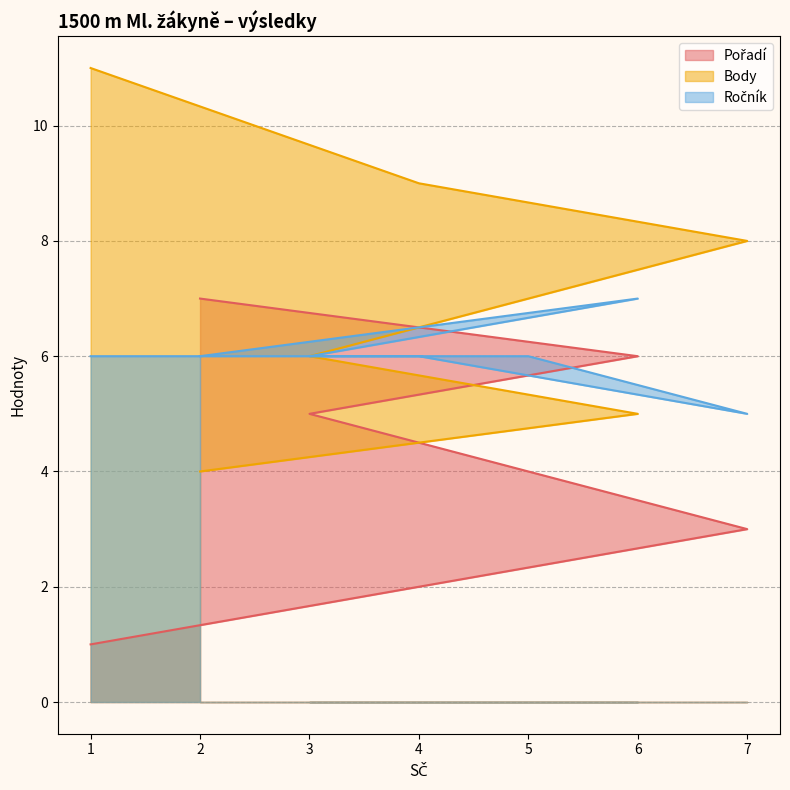

Where does the Body series first go above 7?

1